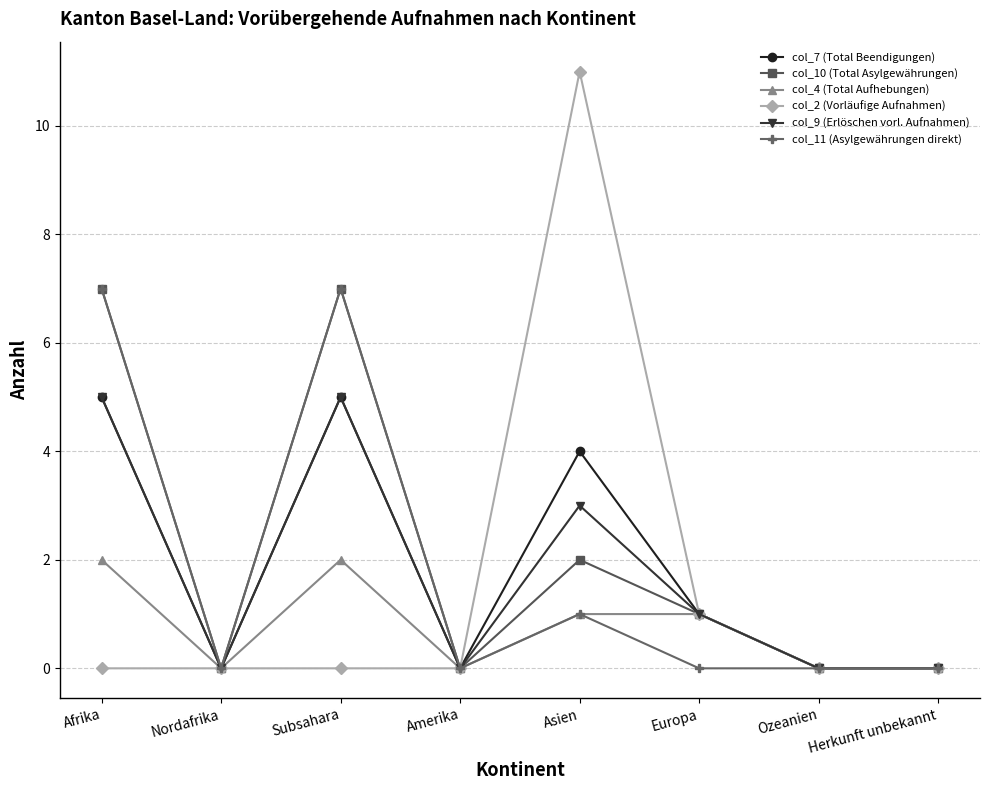

Reading right to left, transcribe all the data shown in this chart.

col_7 (Total Beendigungen): 0	0	1	4	0	5	0	5
col_10 (Total Asylgewährungen): 0	0	1	2	0	7	0	7
col_4 (Total Aufhebungen): 0	0	1	1	0	2	0	2
col_2 (Vorläufige Aufnahmen): 0	0	1	11	0	0	0	0
col_9 (Erlöschen vorl. Aufnahmen): 0	0	1	3	0	5	0	5
col_11 (Asylgewährungen direkt): 0	0	0	1	0	7	0	7